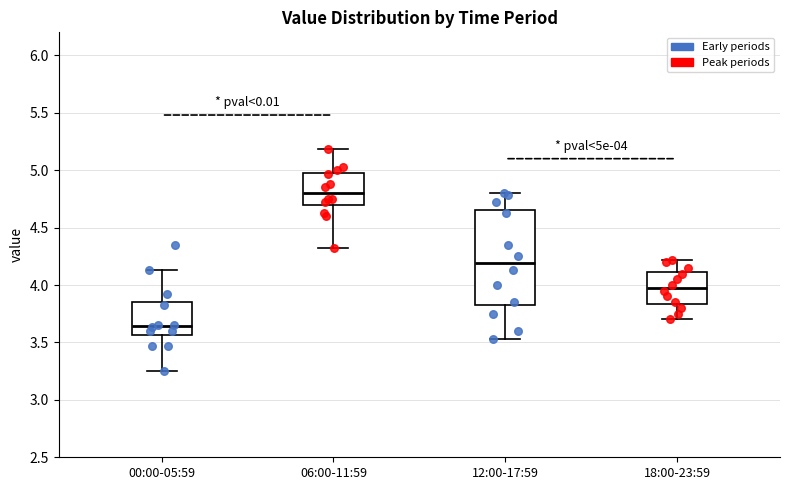

Which box has the lowest median line?

00:00-05:59